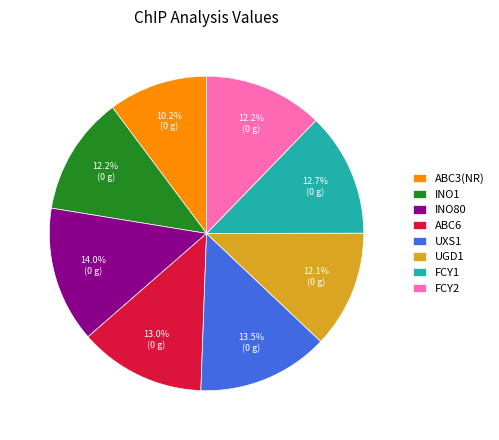

Is UXS1 the majority of the pie?

No